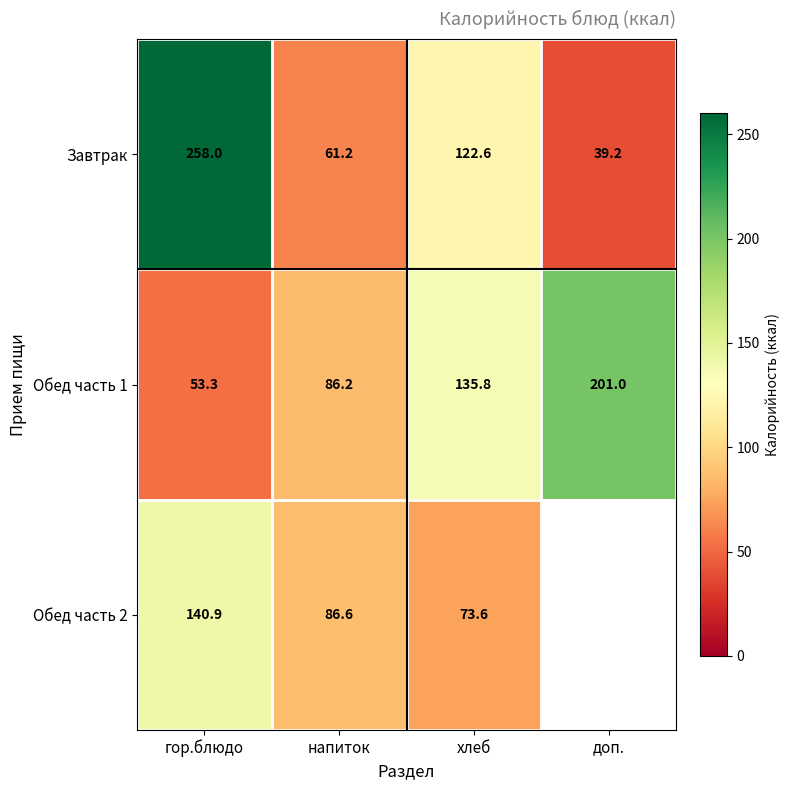

Is it true that Обед часть 2 equals 86.6 at напиток?

True